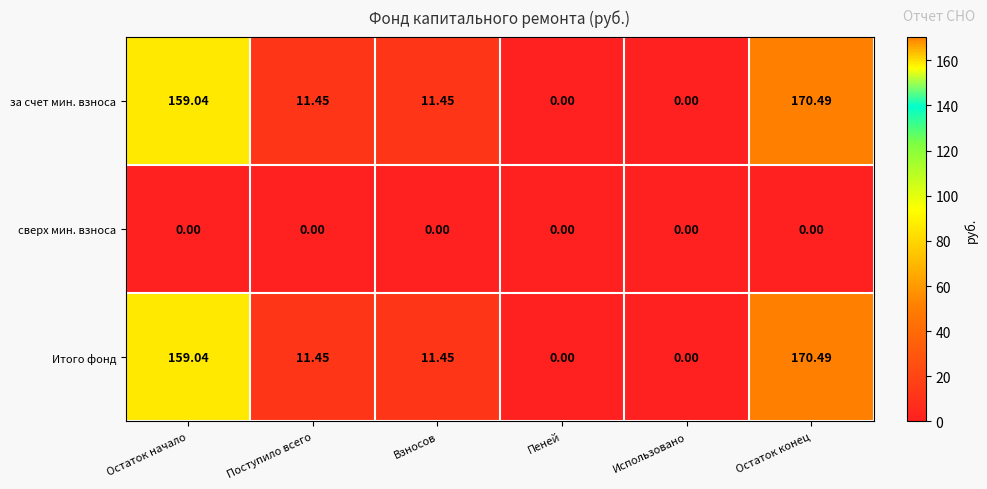

Which category has the highest value in the за счет мин. взноса series?

Остаток конец